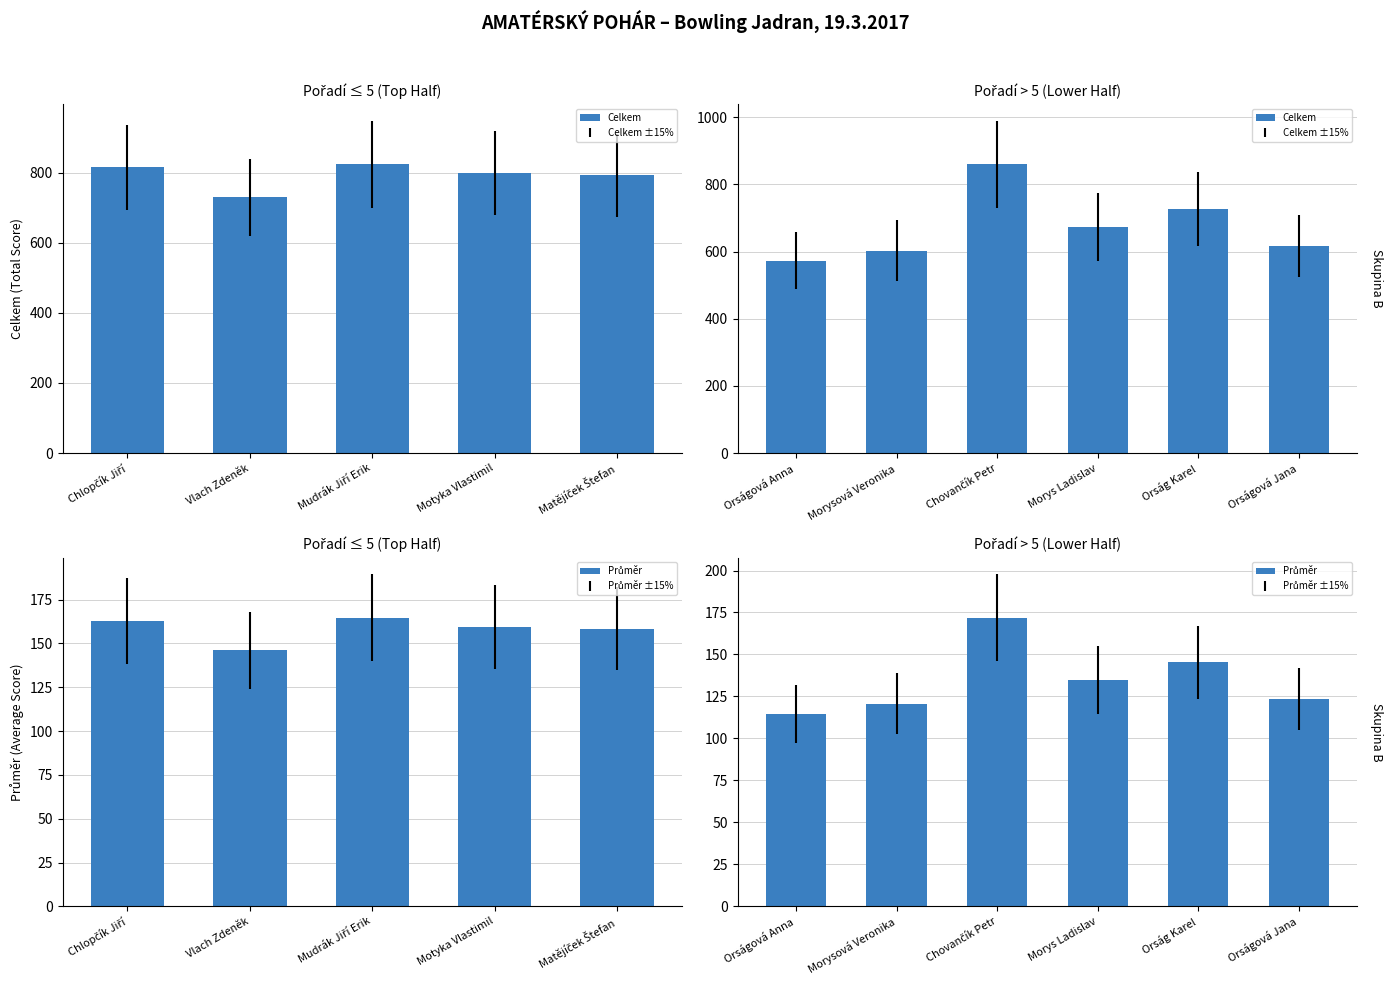

What is the value of the Průměr bar at the 4th from the left?

134.6